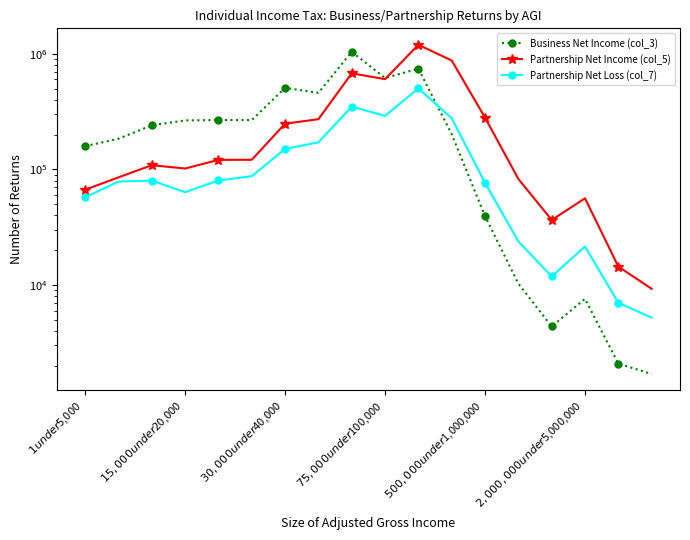

In Business Net Income (col_3), how many points are lower than both neighbors (excluding endpoints)?

4